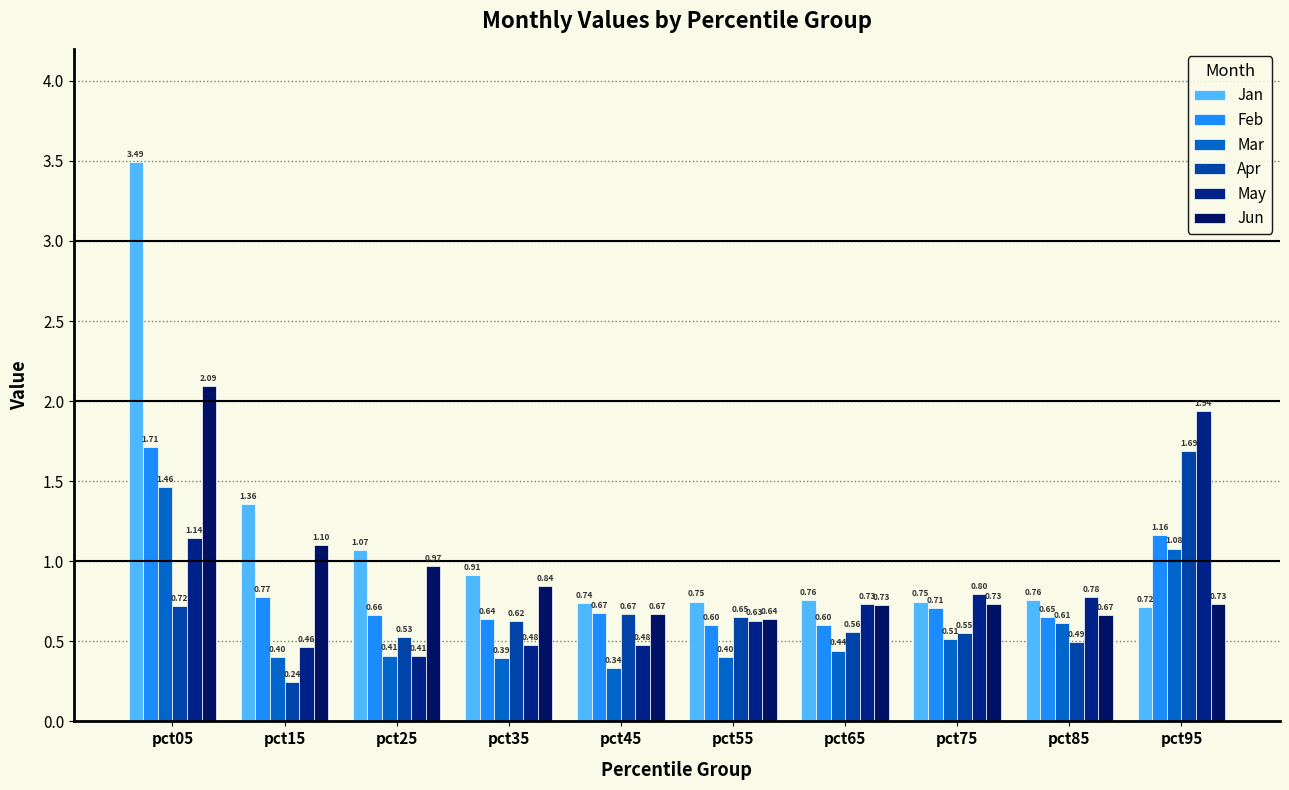

What is the value of the May bar at the 7th from the left?

0.7